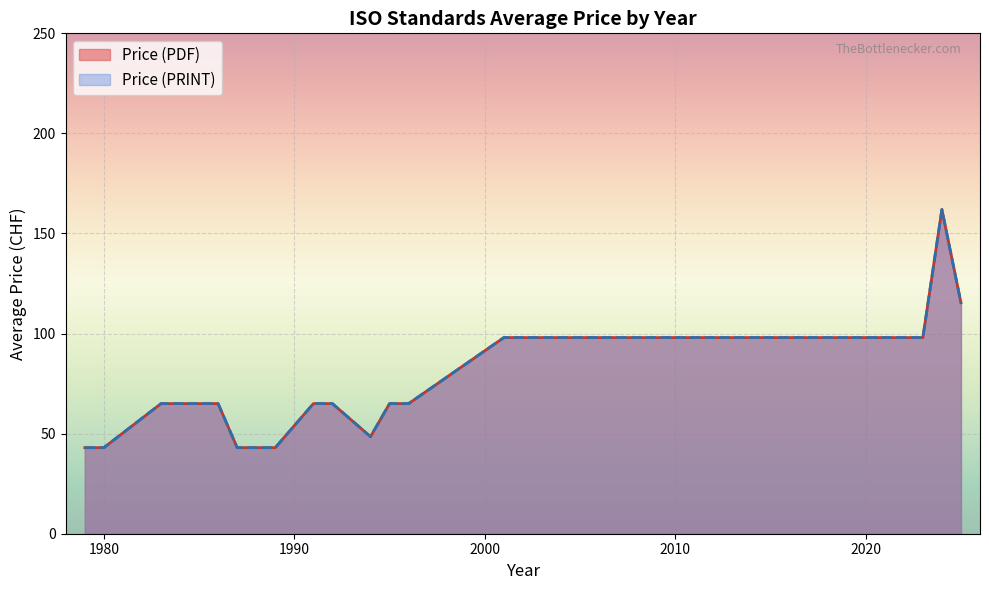

True or false: Price (PDF) has more than 2 points higher than both neighbors.

False